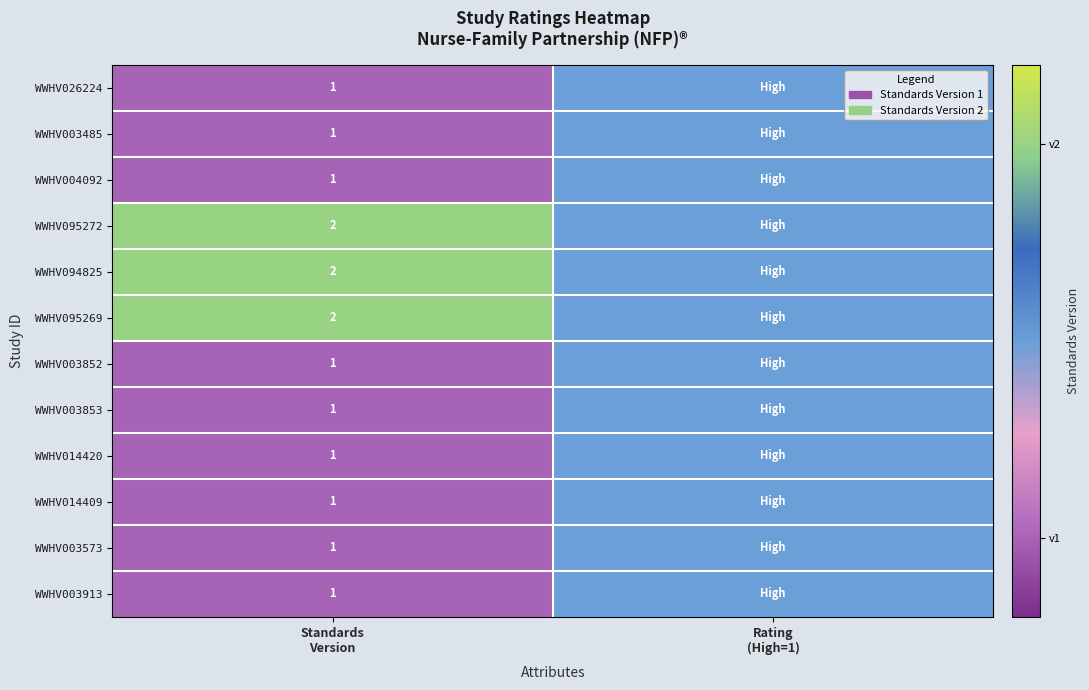

At which label is WWHV004092 closest to 1?

Standards Version